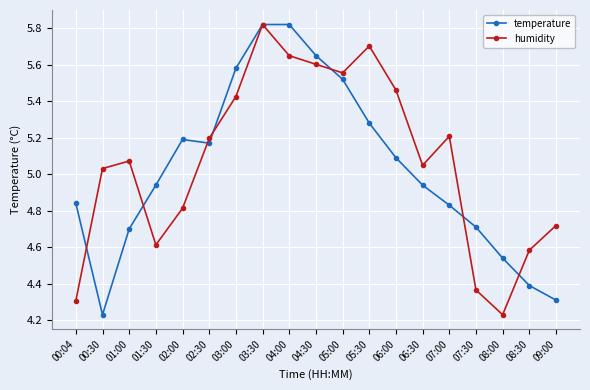

At how many categories does at least one series exceed 4?

19